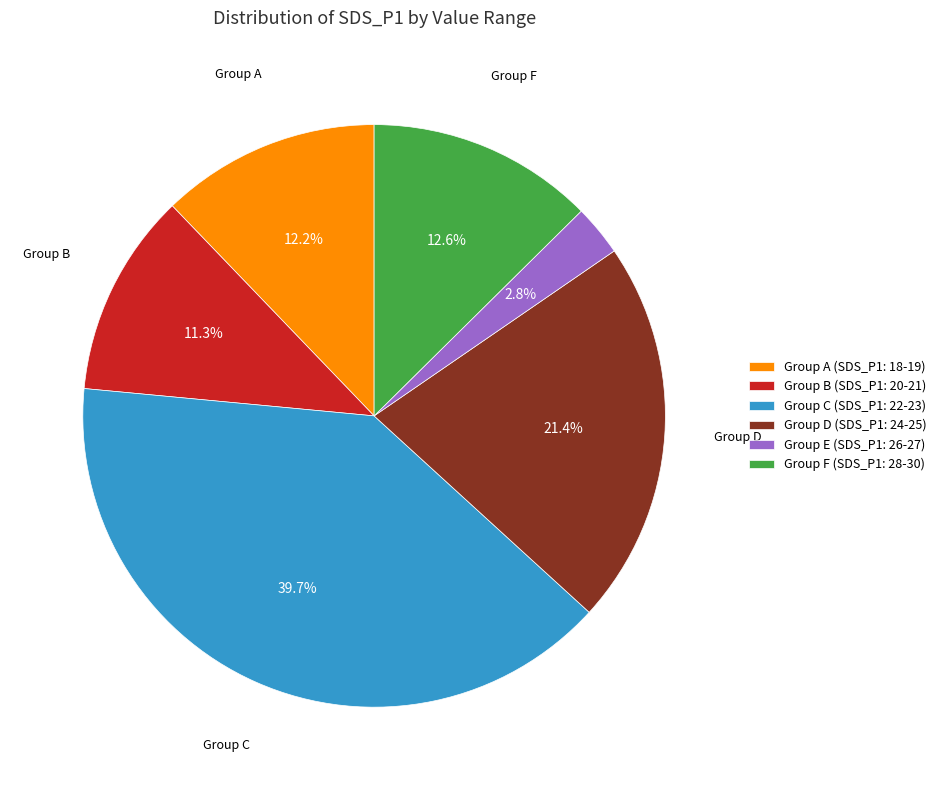

What is the total percentage of Group C (SDS_P1: 22-23) and Group A (SDS_P1: 18-19)?

51.9%